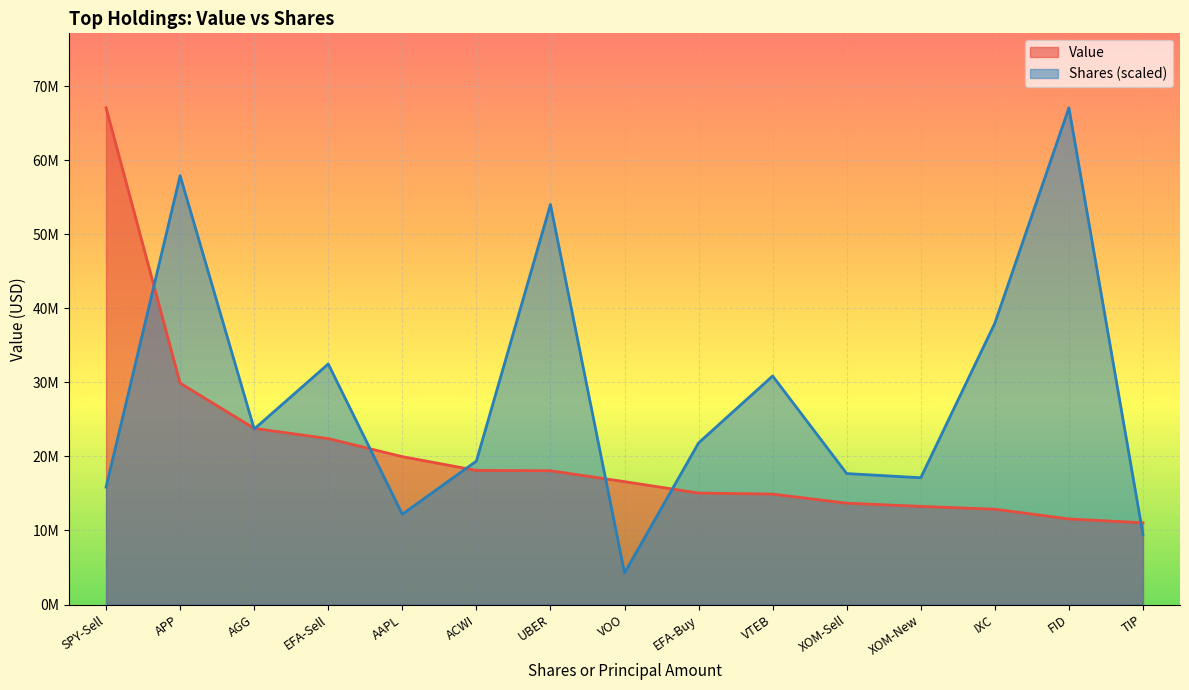

How many intersections are there between Value and Shares or principal amount?

8